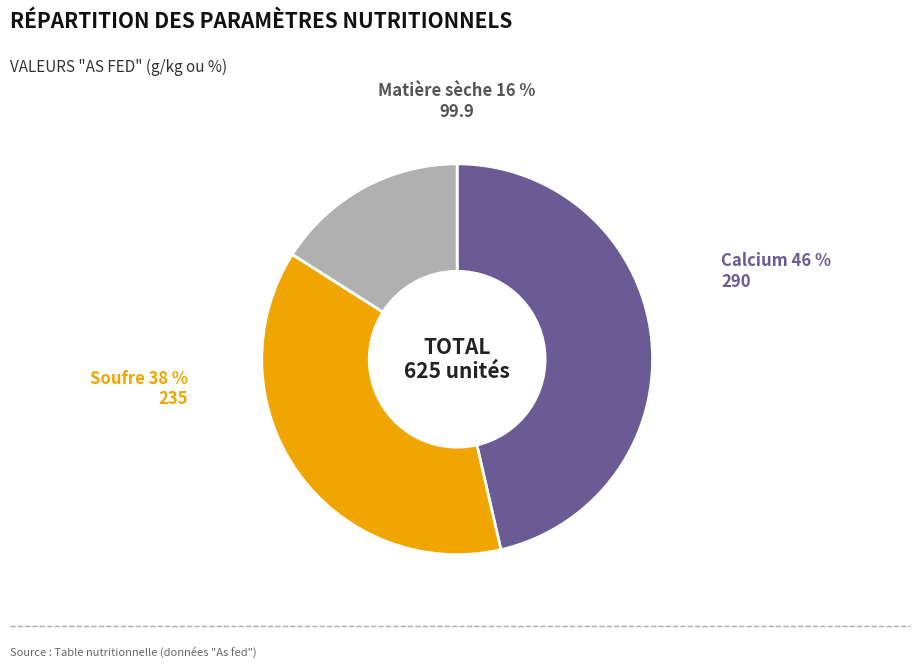

To the nearest percent, what is the difference between the largest and smallest slice percentages?

30%